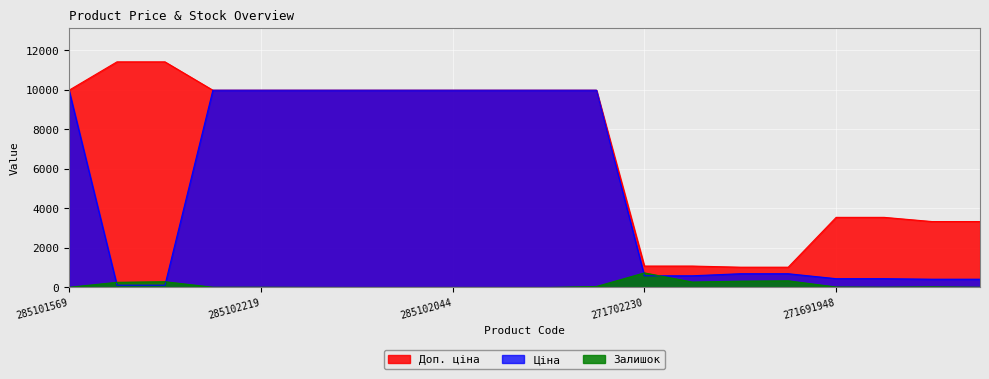

Which series ends up on top after the final intersection of Залишок and Ціна?

Ціна